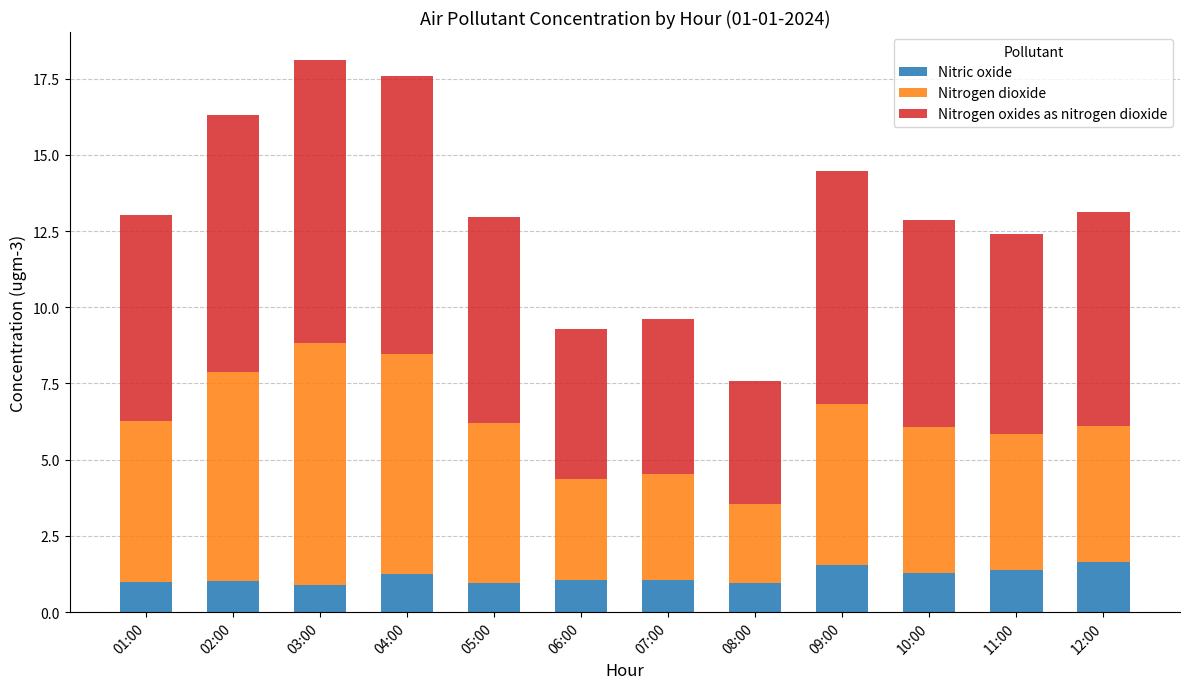

What is the sum of the Nitric oxide values at 10:00 and 08:00?

2.2